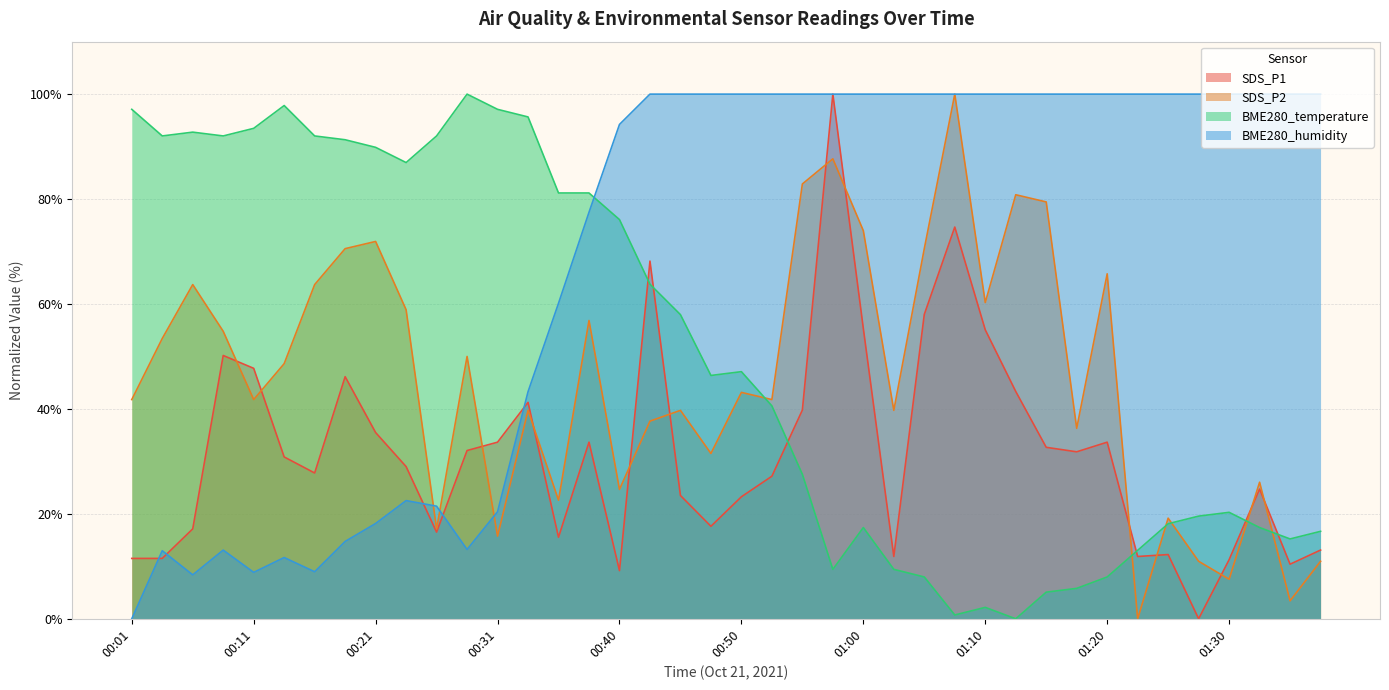

Reading left to right, transcribe all the data shown in this chart.

SDS_P1: 00:01=11.5	00:04=11.5	00:06=17.1	00:09=50.2	00:11=47.7	00:14=30.8	00:16=27.8	00:18=46.1	00:21=35.5	00:23=29.0	00:26=16.5	00:28=32.1	00:31=33.7	00:33=41.2	00:36=15.5	00:38=33.7	00:40=9.2	00:43=68.2	00:45=23.5	00:48=17.6	00:50=23.3	00:53=27.2	00:55=39.8	00:58=100.0	01:00=55.3	01:03=11.9	01:05=58.0	01:07=74.7	01:10=55.1	01:12=43.3	01:15=32.7	01:17=31.8	01:20=33.7	01:22=11.9	01:25=12.2	01:27=0.0	01:30=11.3	01:32=24.7	01:35=10.4	01:37=13.1
SDS_P2: 00:01=41.8	00:04=53.4	00:06=63.7	00:09=54.8	00:11=41.8	00:14=48.6	00:16=63.7	00:18=70.5	00:21=71.9	00:23=58.9	00:26=17.1	00:28=50.0	00:31=15.8	00:33=39.7	00:36=22.6	00:38=56.8	00:40=24.7	00:43=37.7	00:45=39.7	00:48=31.5	00:50=43.2	00:53=41.8	00:55=82.9	00:58=87.7	01:00=74.0	01:03=39.7	01:05=70.5	01:07=100.0	01:10=60.3	01:12=80.8	01:15=79.5	01:17=36.3	01:20=65.8	01:22=0.0	01:25=19.2	01:27=11.0	01:30=7.5	01:32=26.0	01:35=3.4	01:37=11.0
BME280_temperature: 00:01=97.1	00:04=92.0	00:06=92.8	00:09=92.0	00:11=93.5	00:14=97.8	00:16=92.0	00:18=91.3	00:21=89.9	00:23=87.0	00:26=92.0	00:28=100.0	00:31=97.1	00:33=95.7	00:36=81.2	00:38=81.2	00:40=76.1	00:43=63.8	00:45=58.0	00:48=46.4	00:50=47.1	00:53=40.6	00:55=27.5	00:58=9.4	01:00=17.4	01:03=9.4	01:05=8.0	01:07=0.7	01:10=2.2	01:12=0.0	01:15=5.1	01:17=5.8	01:20=8.0	01:22=13.0	01:25=18.1	01:27=19.6	01:30=20.3	01:32=17.4	01:35=15.2	01:37=16.7
BME280_humidity: 00:01=0.0	00:04=13.0	00:06=8.4	00:09=13.1	00:11=8.8	00:14=11.7	00:16=9.0	00:18=14.7	00:21=18.2	00:23=22.5	00:26=21.5	00:28=13.2	00:31=20.4	00:33=43.3	00:36=60.1	00:38=77.5	00:40=94.2	00:43=100.0	00:45=100.0	00:48=100.0	00:50=100.0	00:53=100.0	00:55=100.0	00:58=100.0	01:00=100.0	01:03=100.0	01:05=100.0	01:07=100.0	01:10=100.0	01:12=100.0	01:15=100.0	01:17=100.0	01:20=100.0	01:22=100.0	01:25=100.0	01:27=100.0	01:30=100.0	01:32=100.0	01:35=100.0	01:37=100.0